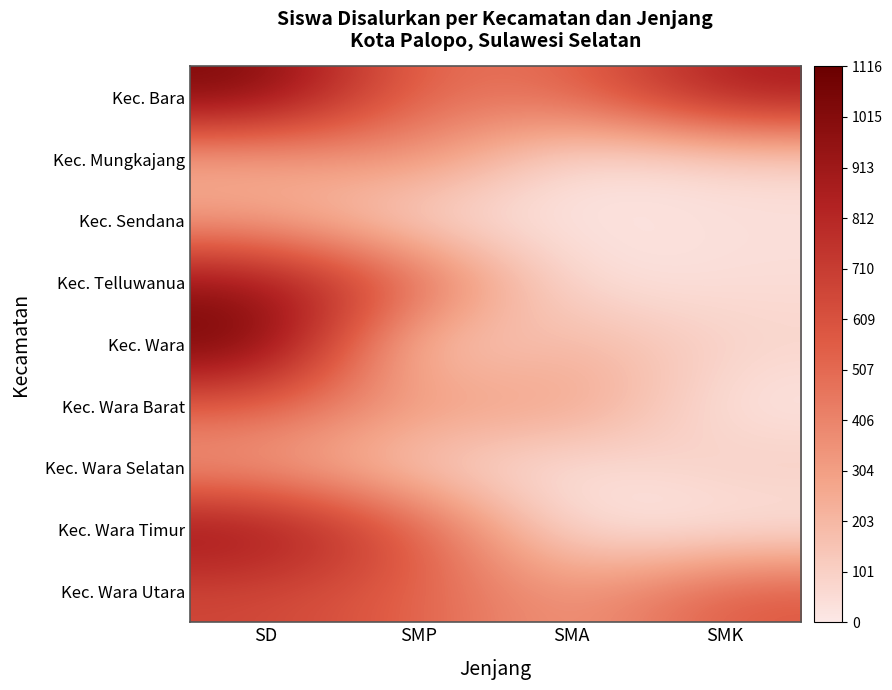

Rank the series by their maximum value, from lowest to highest.

Kec. Sendana, Kec. Wara Selatan, Kec. Mungkajang, Kec. Wara Barat, Kec. Wara Utara, Kec. Telluwanua, Kec. Wara Timur, Kec. Bara, Kec. Wara